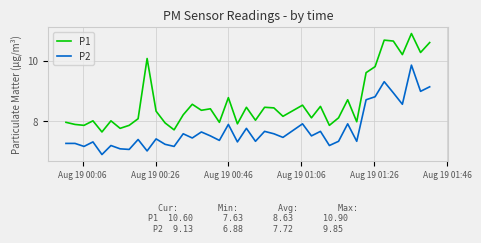

Which series has the widest spread of values?

P1